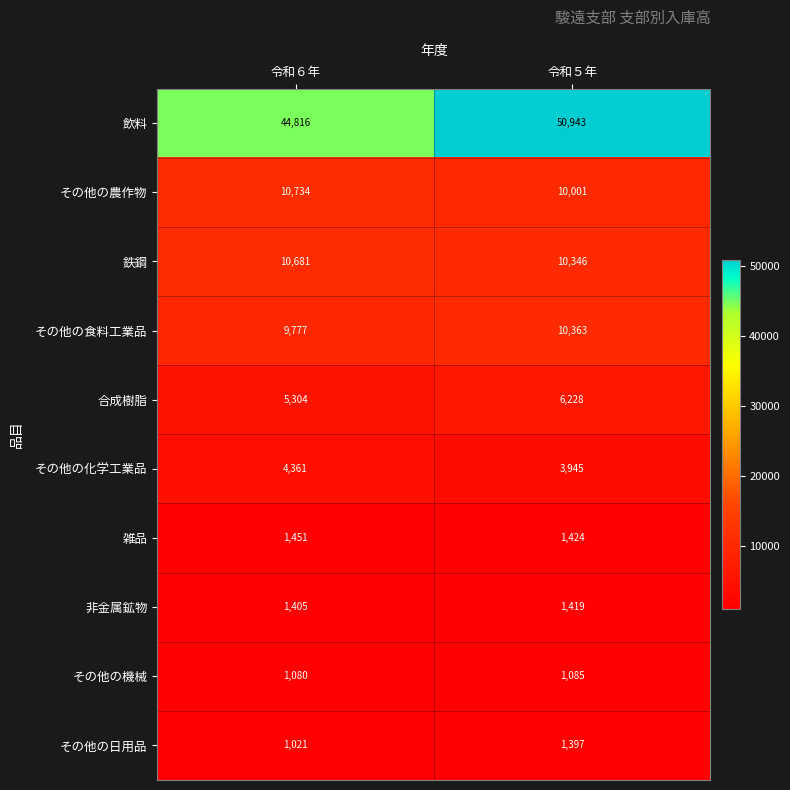

Which series has the widest spread of values?

飲料